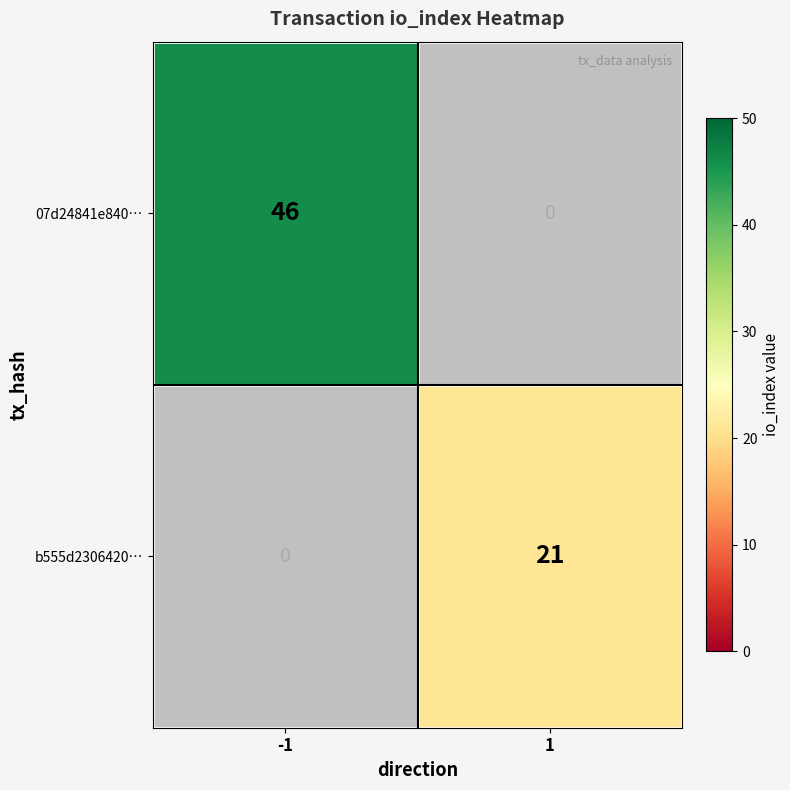

How many categories are shown in the chart?

2